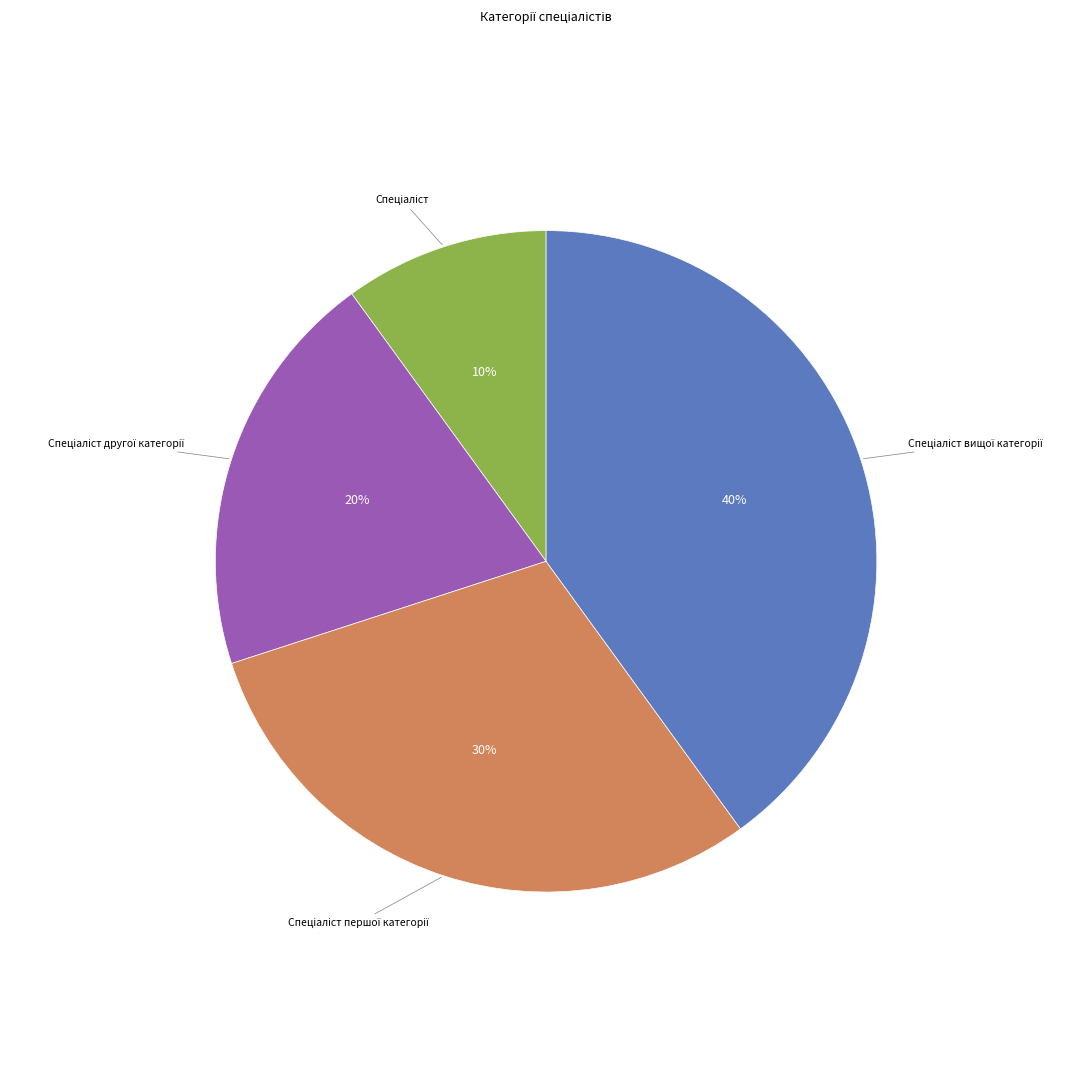

To the nearest percent, what is the difference between the largest and smallest slice percentages?

30%